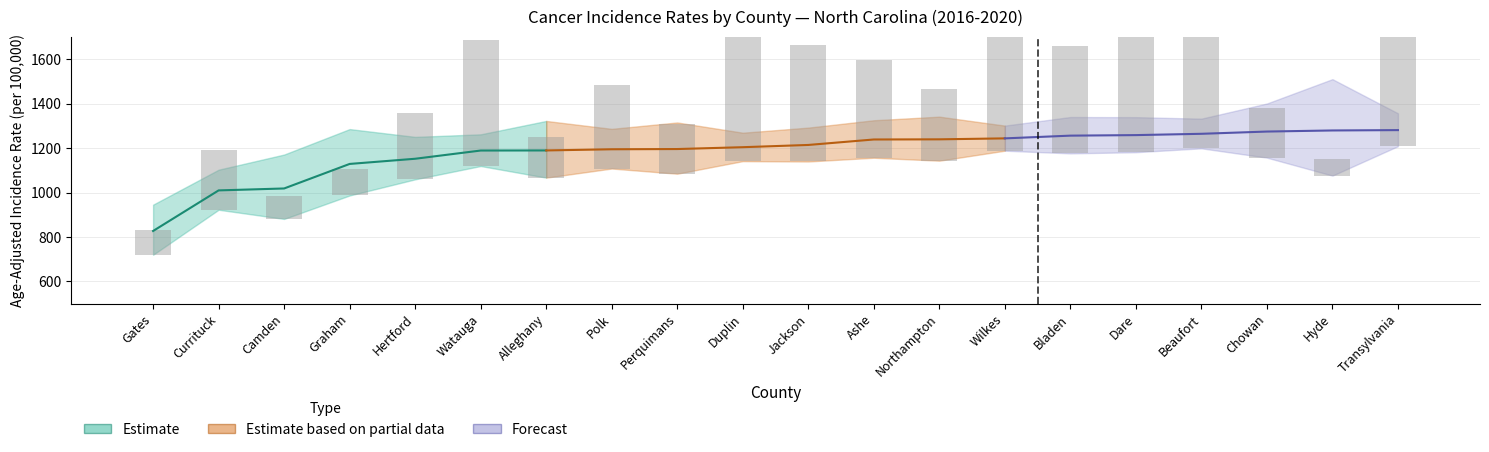

What is the average value of the Age-Adjusted Rate series?

1182.9